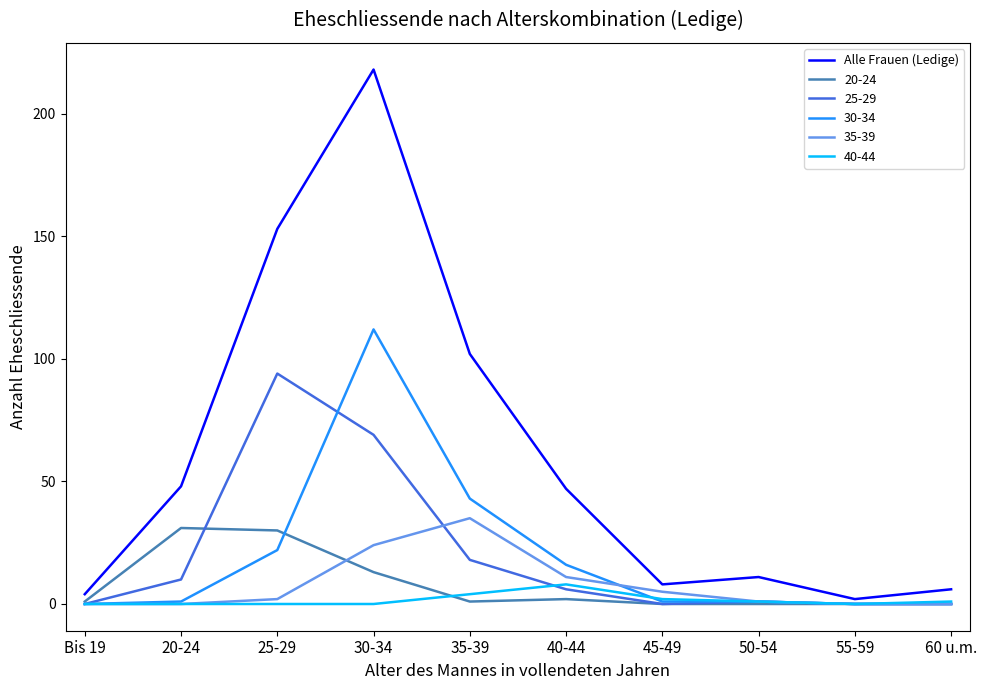

Which series has the widest spread of values?

Alle Frauen (Ledige)